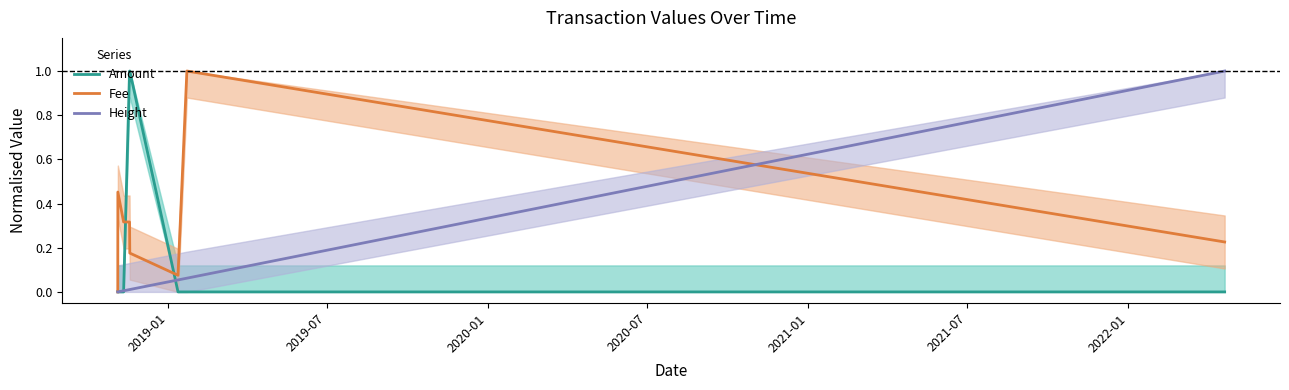

What is the highest value of the Amount series?

1.0